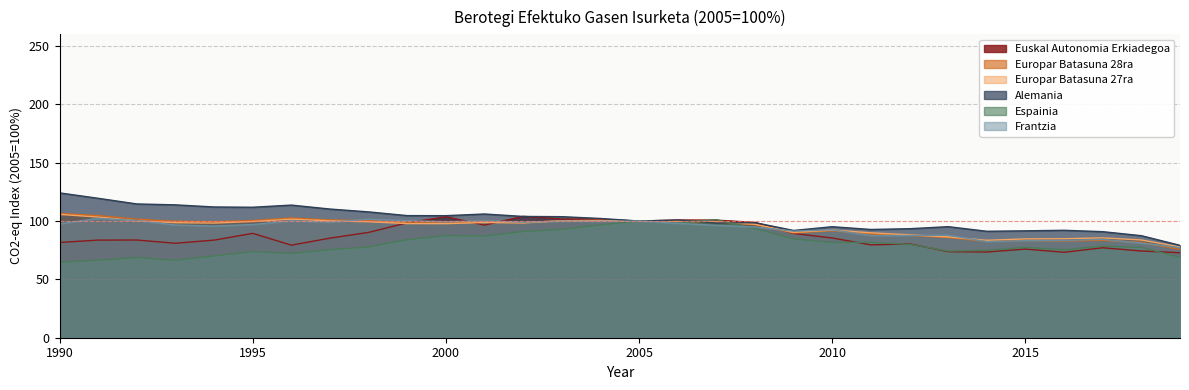

At 1993, list the series in order from smallest to largest.

Espainia, Euskal Autonomia Erkiadegoa, Frantzia, Europar Batasuna 27ra, Europar Batasuna 28ra, Alemania